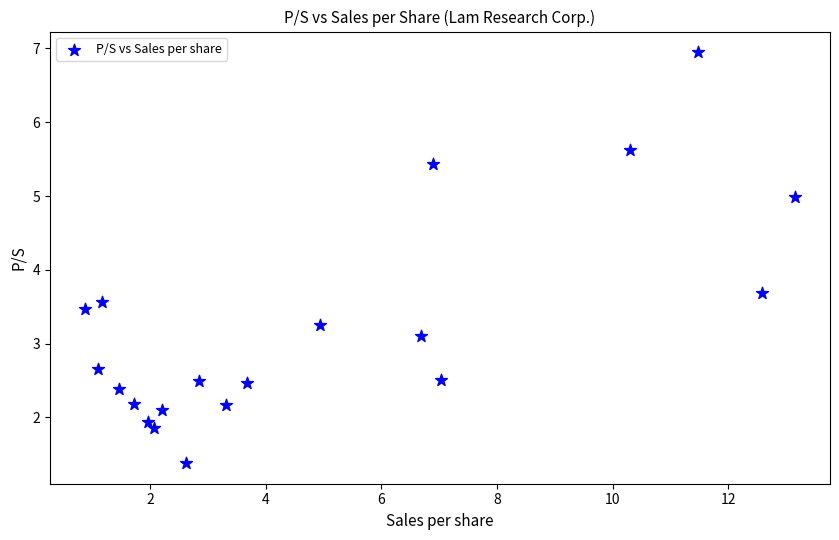

What is the range of Y values (max minus min)?

5.6